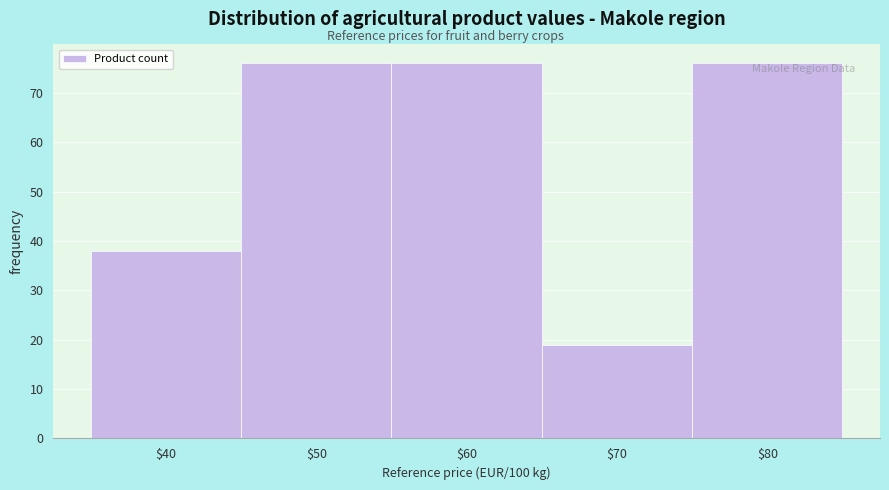

How tall is the bar that spans 35 to 45 on the x-axis? The values are not printed on the chart, so give them approximately, as read against the axis.

38